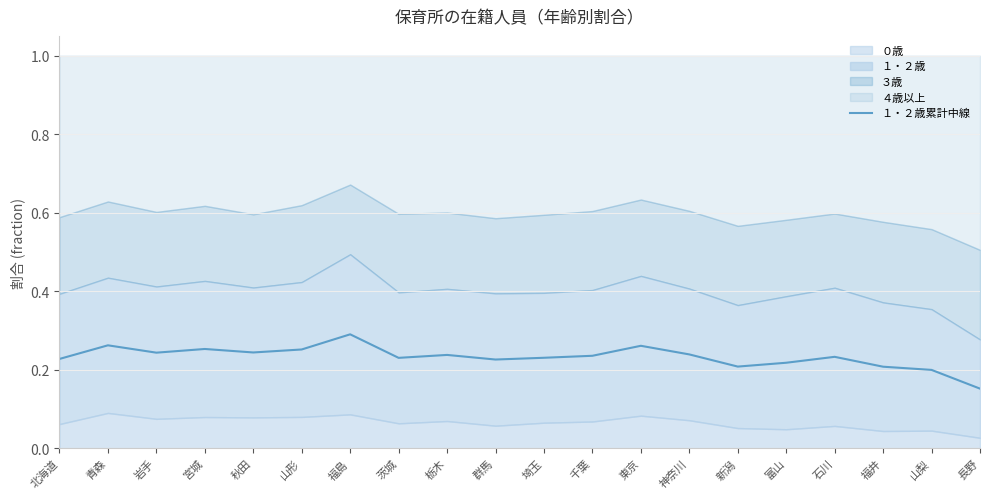

What is the average value?

0.2